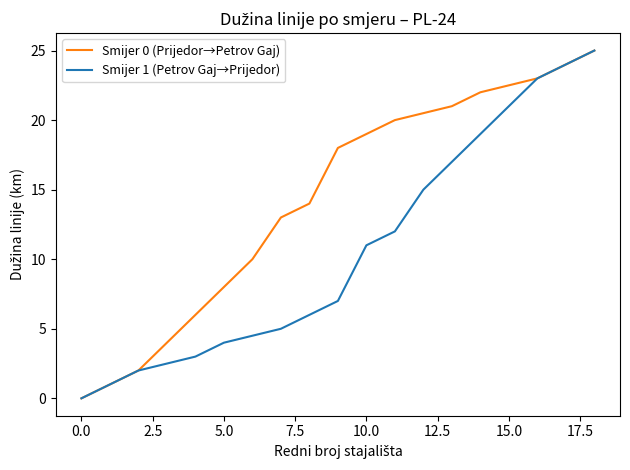

Which series has the largest total across all categories?

Smijer 0 (Prijedor→Petrov Gaj)